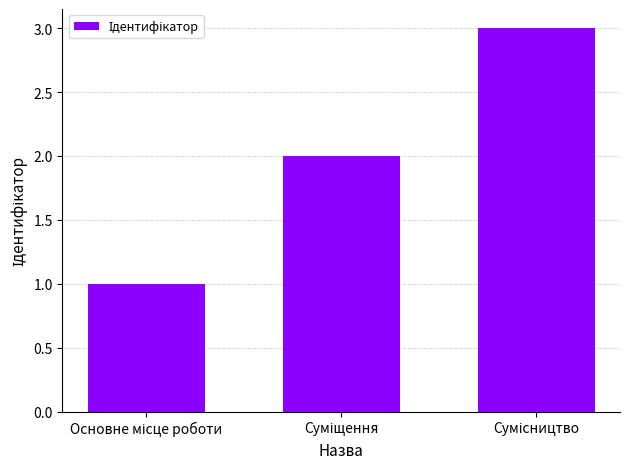

What is the value of the 2nd bar from the left?

2